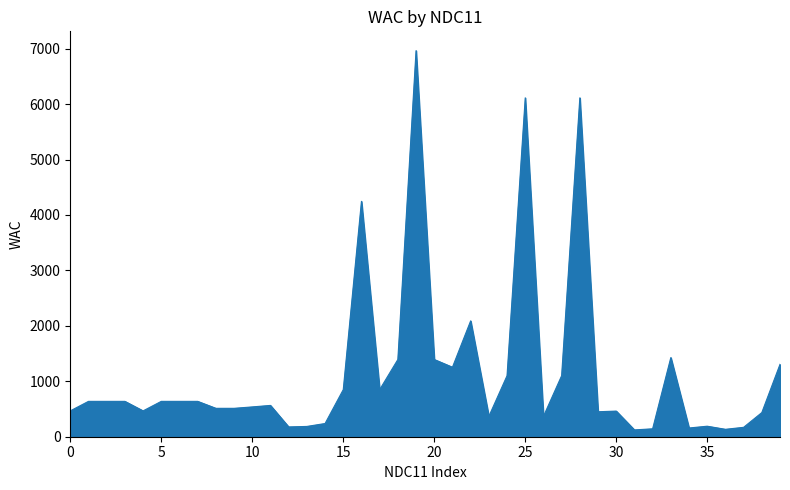

What is the greatest value displayed?

6965.2